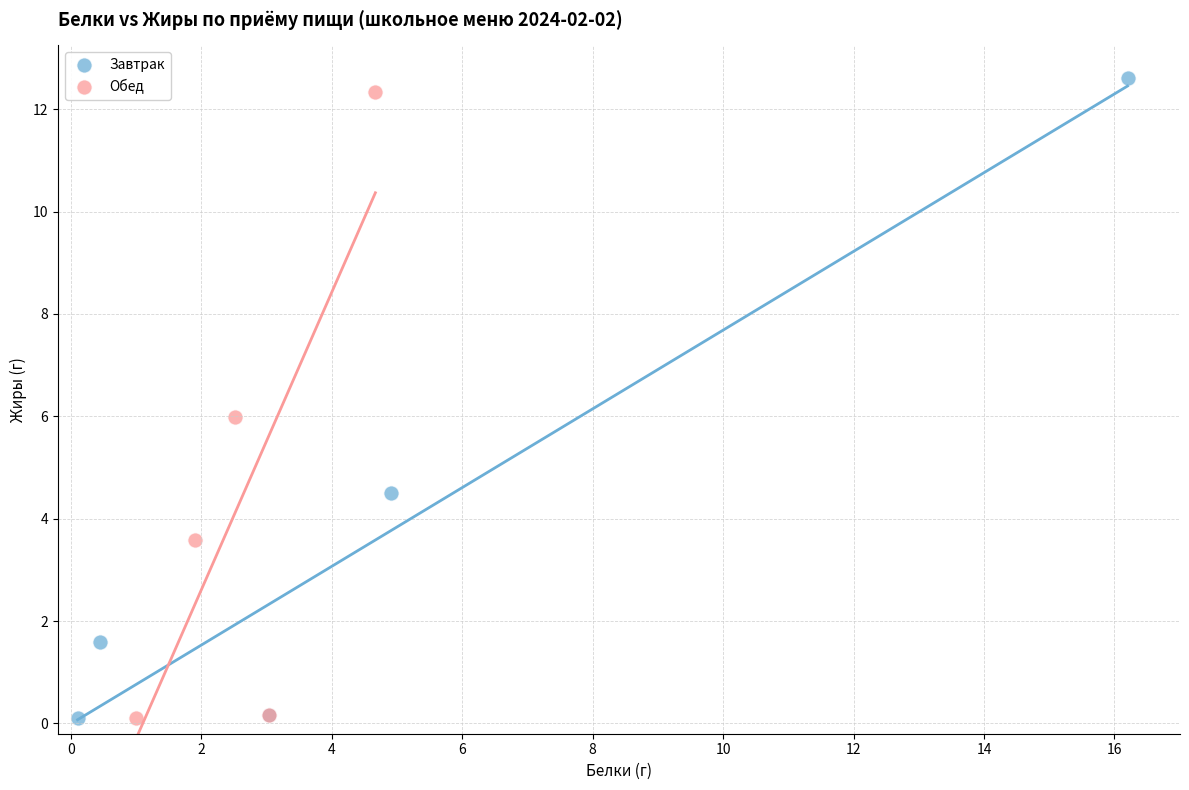

Which series has the widest spread of Y values?

Завтрак